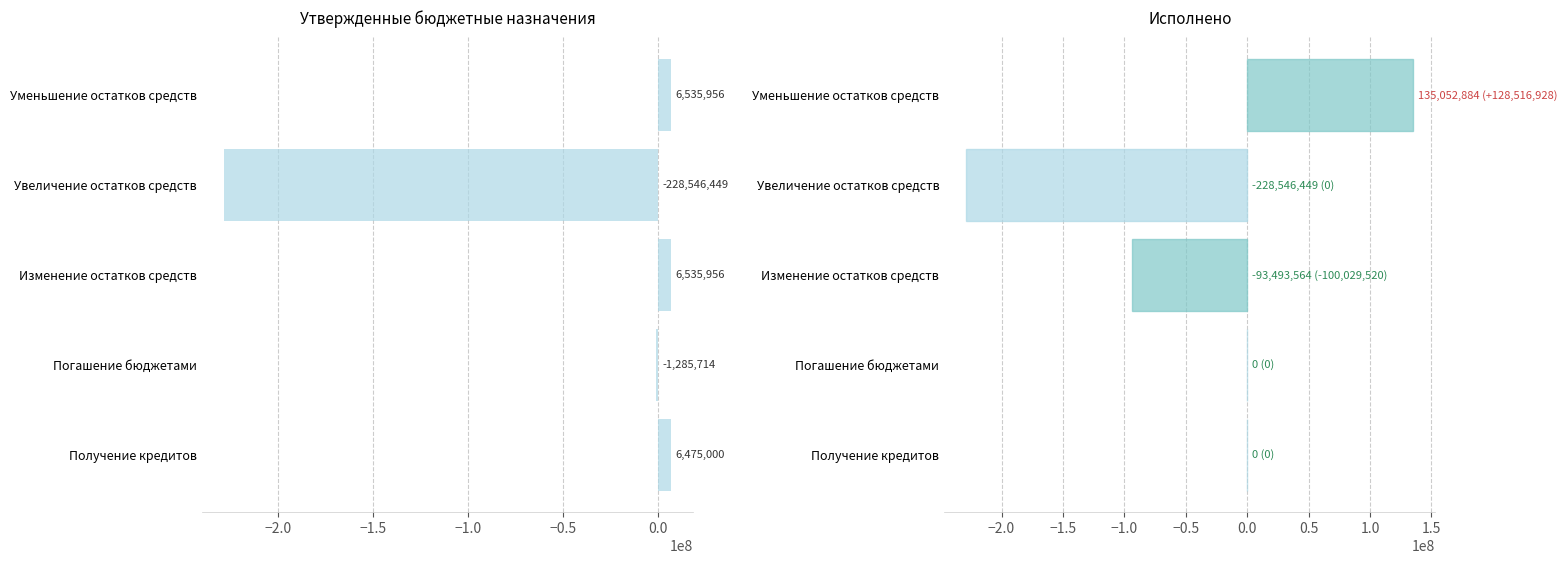

What position from the left is Погашение бюджетами?

2